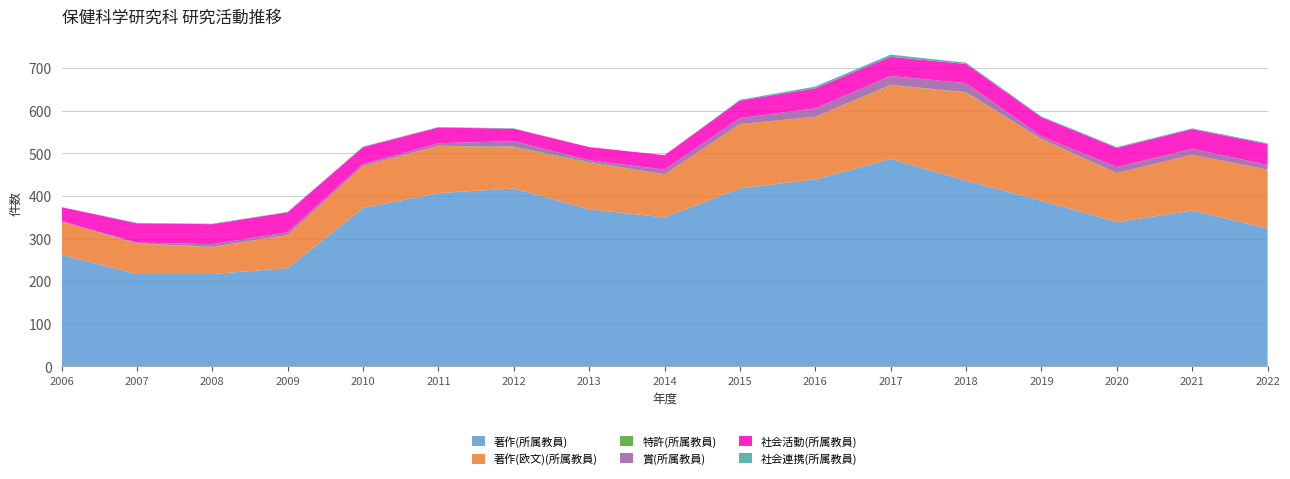

Reading right to left, extract all data points from this chart.

著作(所属教員): 2022=324	2021=366	2020=339	2019=389	2018=436	2017=487	2016=439	2015=418	2014=350	2013=369	2012=418	2011=407	2010=372	2009=231	2008=217	2007=217	2006=262
著作(欧文)(所属教員): 2022=138	2021=131	2020=115	2019=144	2018=207	2017=173	2016=147	2015=151	2014=101	2013=109	2012=96	2011=111	2010=99	2009=78	2008=63	2007=71	2006=78
特許(所属教員): 2022=0	2021=0	2020=0	2019=1	2018=1	2017=1	2016=0	2015=0	2014=0	2013=2	2012=2	2011=0	2010=0	2009=0	2008=1	2007=1	2006=0
賞(所属教員): 2022=11	2021=14	2020=14	2019=6	2018=21	2017=21	2016=20	2015=14	2014=11	2013=4	2012=13	2011=6	2010=4	2009=6	2008=6	2007=2	2006=1
社会活動(所属教員): 2022=49	2021=46	2020=45	2019=45	2018=45	2017=45	2016=47	2015=41	2014=34	2013=31	2012=29	2011=37	2010=40	2009=47	2008=47	2007=45	2006=33
社会連携(所属教員): 2022=2	2021=2	2020=2	2019=2	2018=3	2017=5	2016=4	2015=2	2014=0	2013=0	2012=1	2011=1	2010=1	2009=1	2008=1	2007=1	2006=0